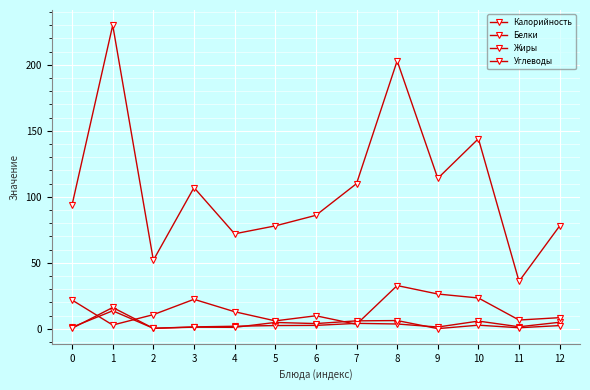

What is the sum of all Жиры values?

47.1